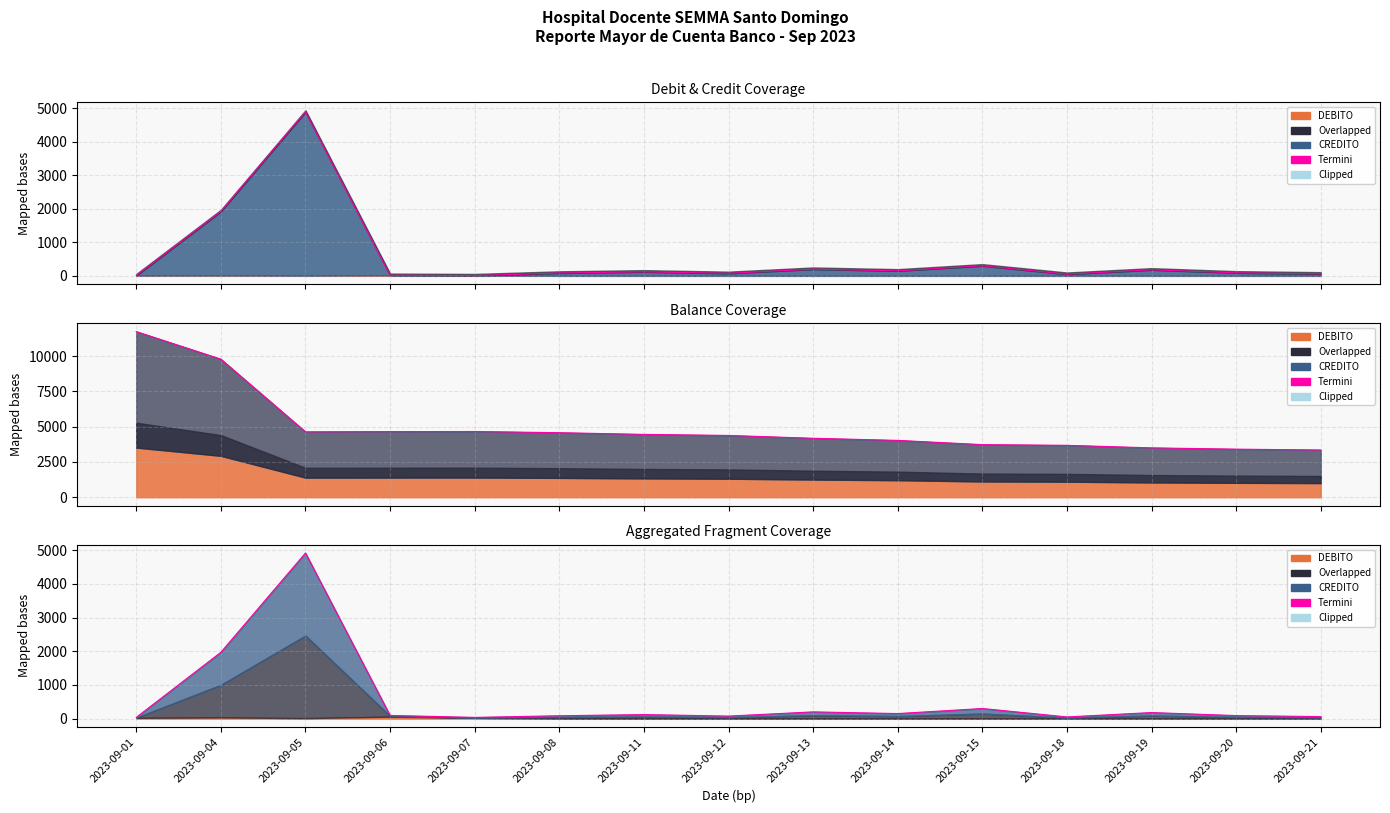

Which has a higher value, 2023-09-07 or 2023-09-20?

2023-09-20